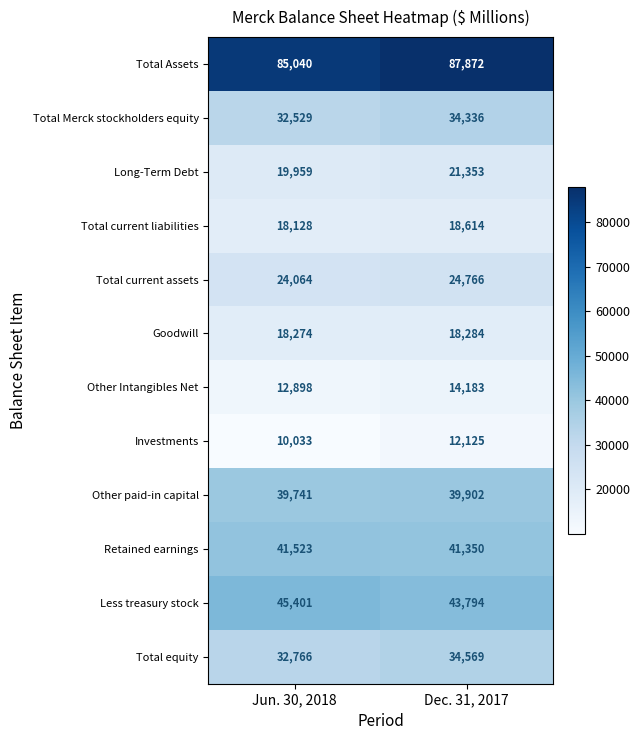

Reading left to right, extract all data points from this chart.

Total Assets: Jun. 30, 2018=85040	Dec. 31, 2017=87872
Total Merck stockholders equity: Jun. 30, 2018=32529	Dec. 31, 2017=34336
Long-Term Debt: Jun. 30, 2018=19959	Dec. 31, 2017=21353
Total current liabilities: Jun. 30, 2018=18128	Dec. 31, 2017=18614
Total current assets: Jun. 30, 2018=24064	Dec. 31, 2017=24766
Goodwill: Jun. 30, 2018=18274	Dec. 31, 2017=18284
Other Intangibles Net: Jun. 30, 2018=12898	Dec. 31, 2017=14183
Investments: Jun. 30, 2018=10033	Dec. 31, 2017=12125
Other paid-in capital: Jun. 30, 2018=39741	Dec. 31, 2017=39902
Retained earnings: Jun. 30, 2018=41523	Dec. 31, 2017=41350
Less treasury stock: Jun. 30, 2018=45401	Dec. 31, 2017=43794
Total equity: Jun. 30, 2018=32766	Dec. 31, 2017=34569